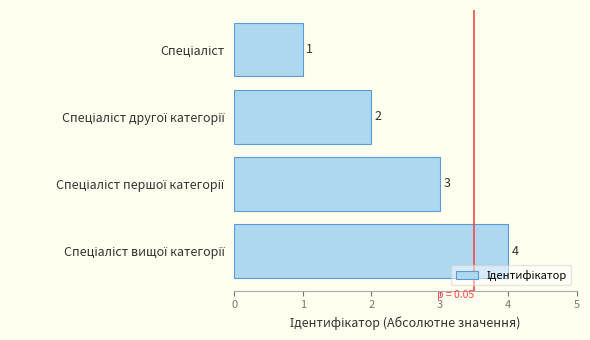

What is the value of the 2nd bar from the top?

2